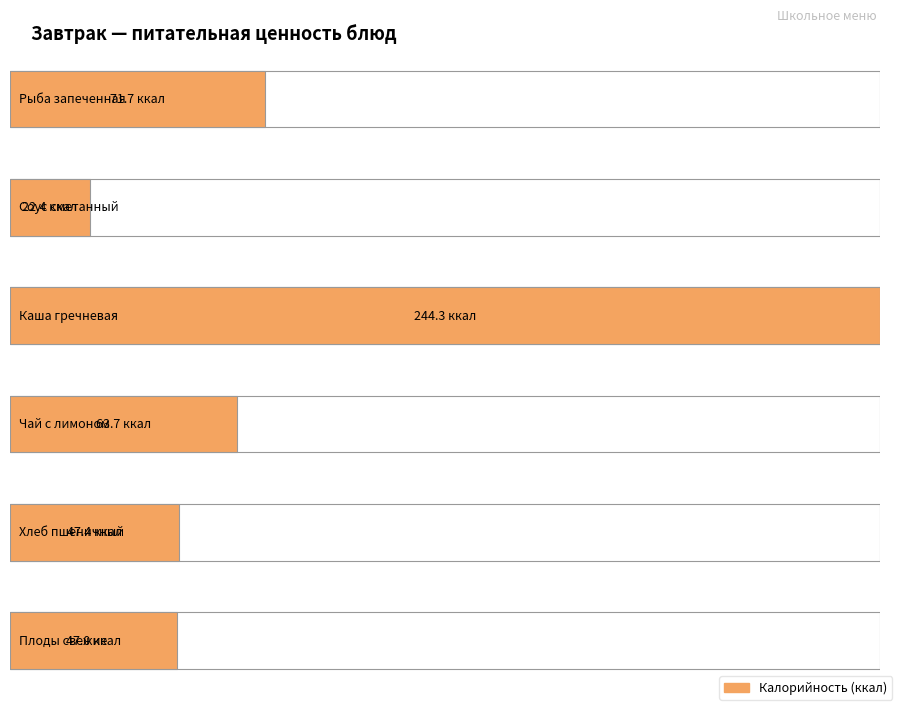

Rank the categories by Калорийность value from highest to lowest.

Каша гречневая, Рыба запеченная, Чай с лимоном, Хлеб пшеничный, Плоды свежие, Соус сметанный